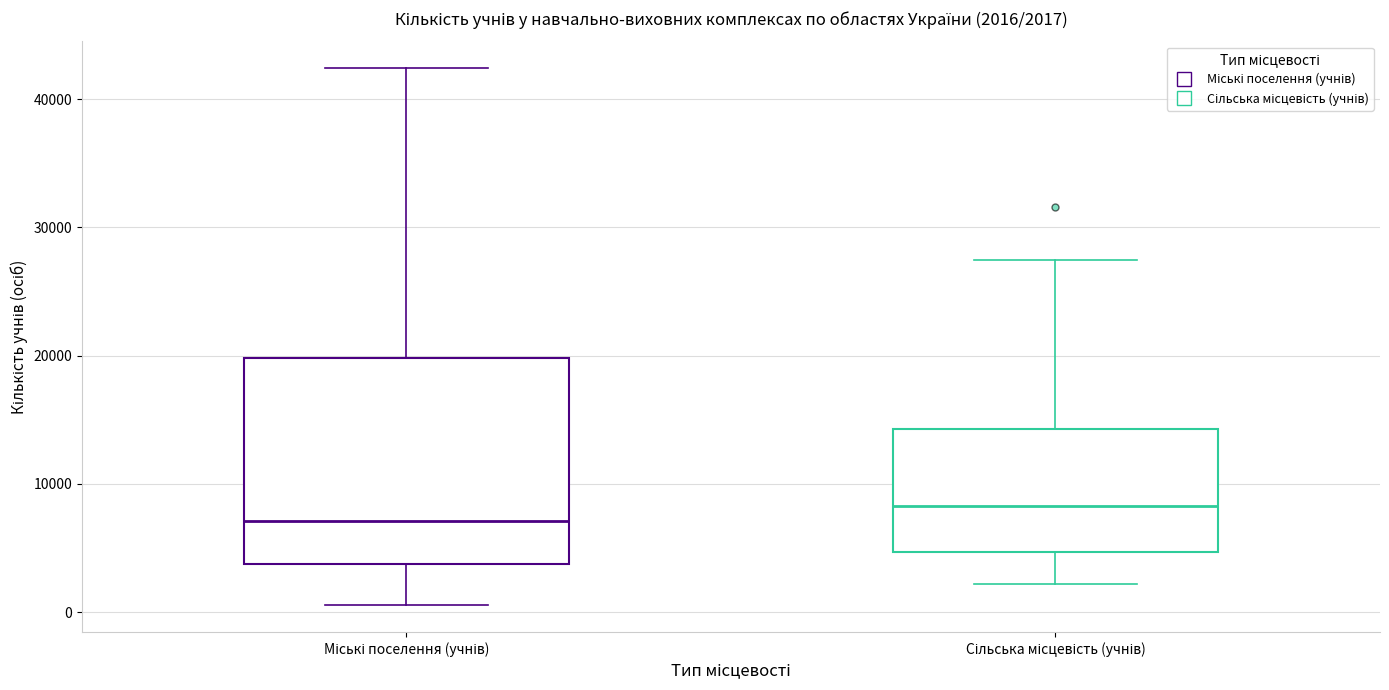

Comparing the boxes themselves (not the whiskers), which one is the tallest?

Міські поселення (учнів)